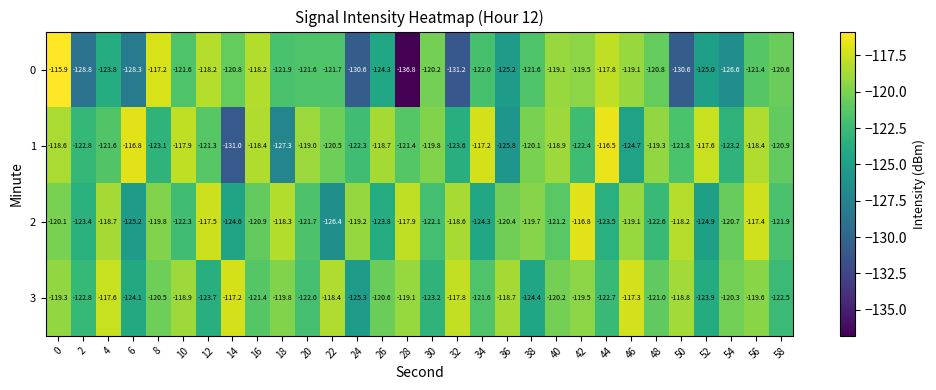

What is the total value across all series at 24?

-497.4